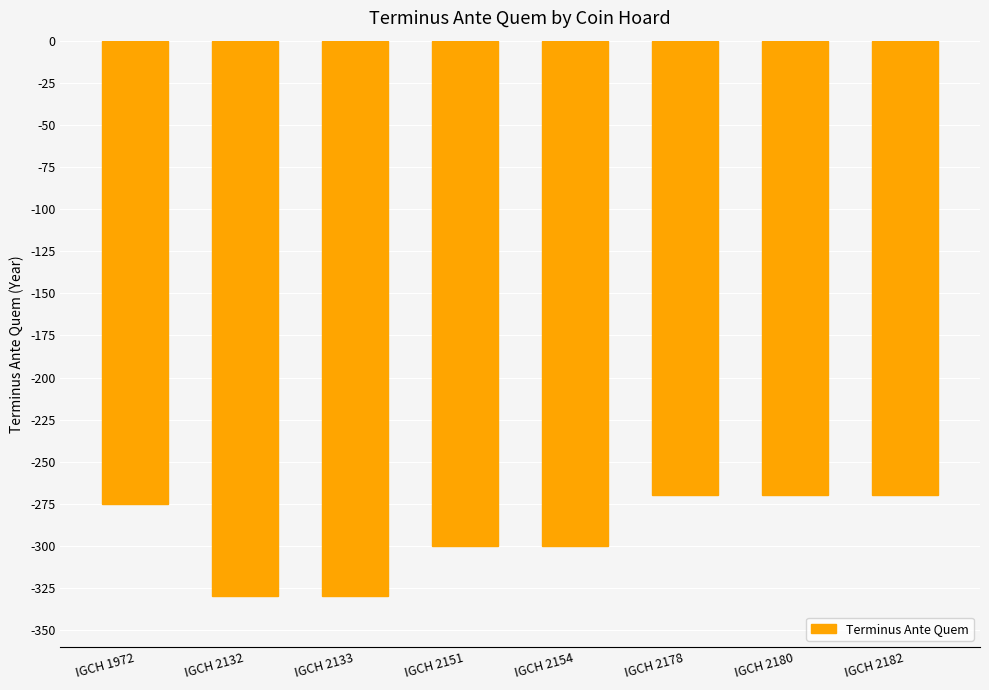

What is the difference between the values at IGCH 2151 and IGCH 2178?

30